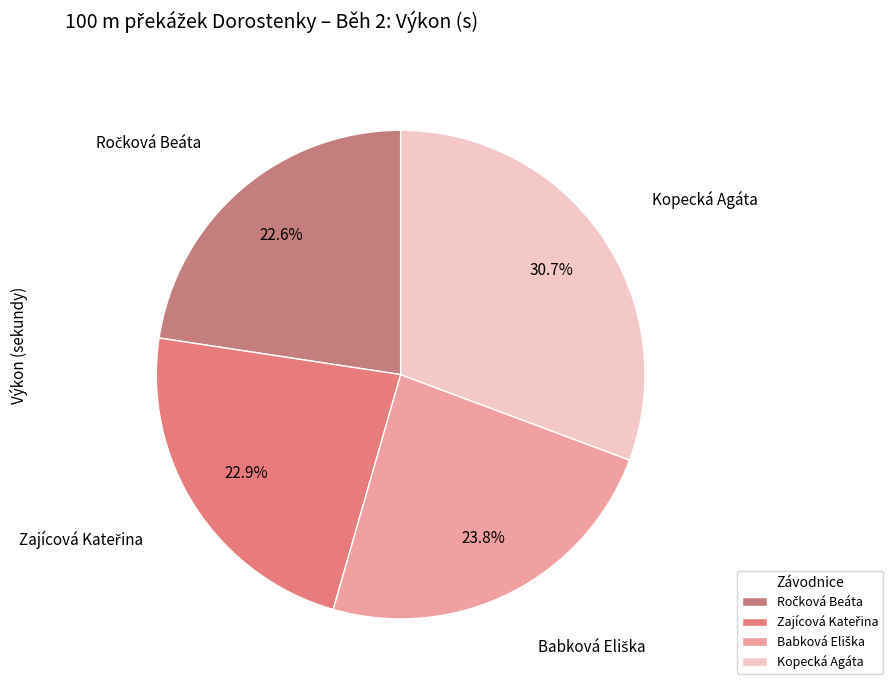

Which has a higher value, Kopecká Agáta or Ročková Beáta?

Kopecká Agáta